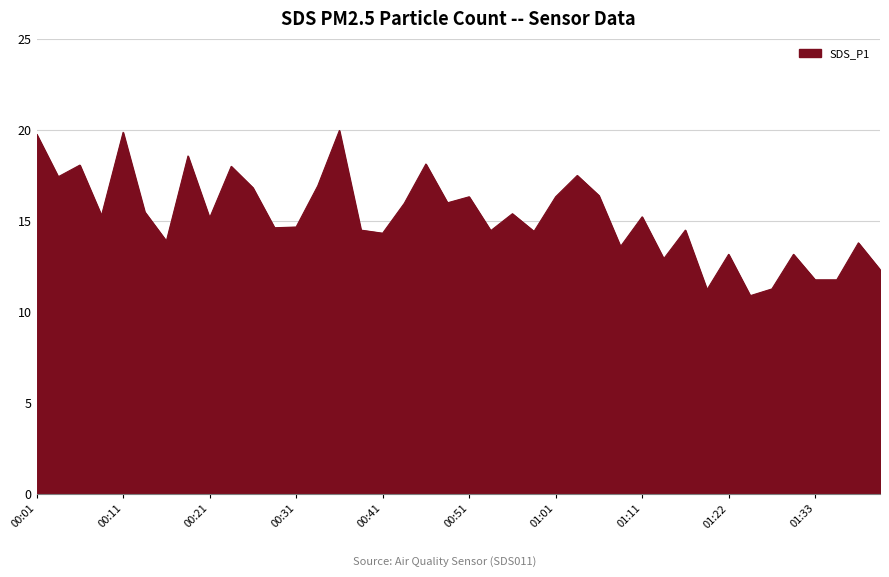

True or false: there are more than 2 points higher than both neighbors.

True